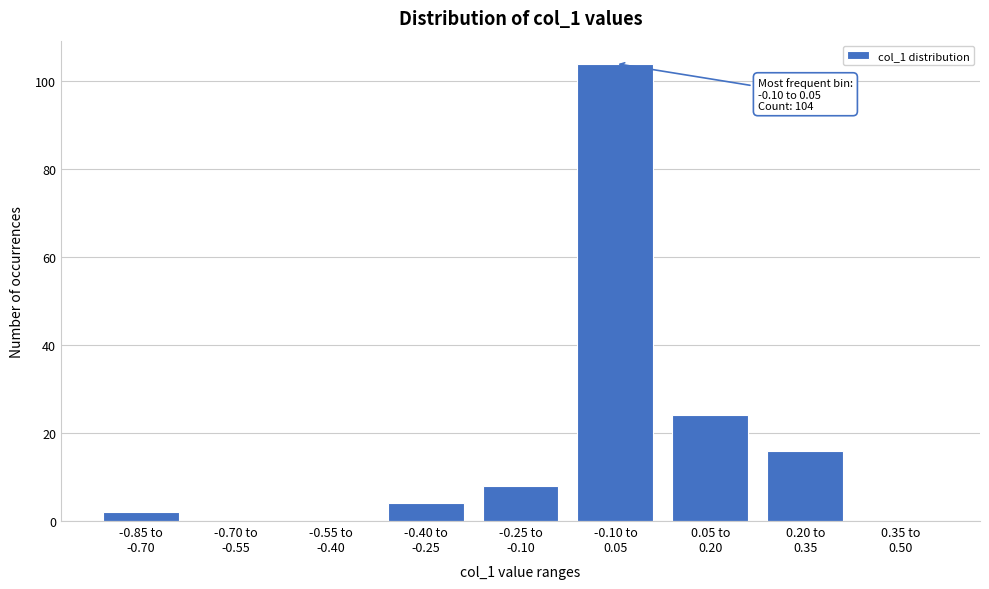

What is the maximum value shown in the chart?

104